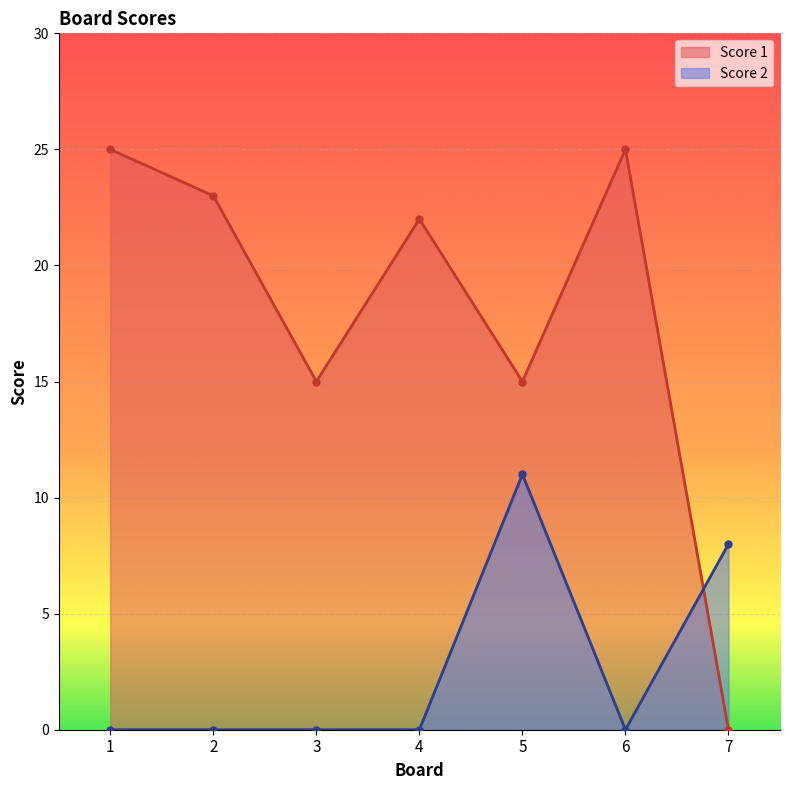

What is the total value across all series at 1?

25